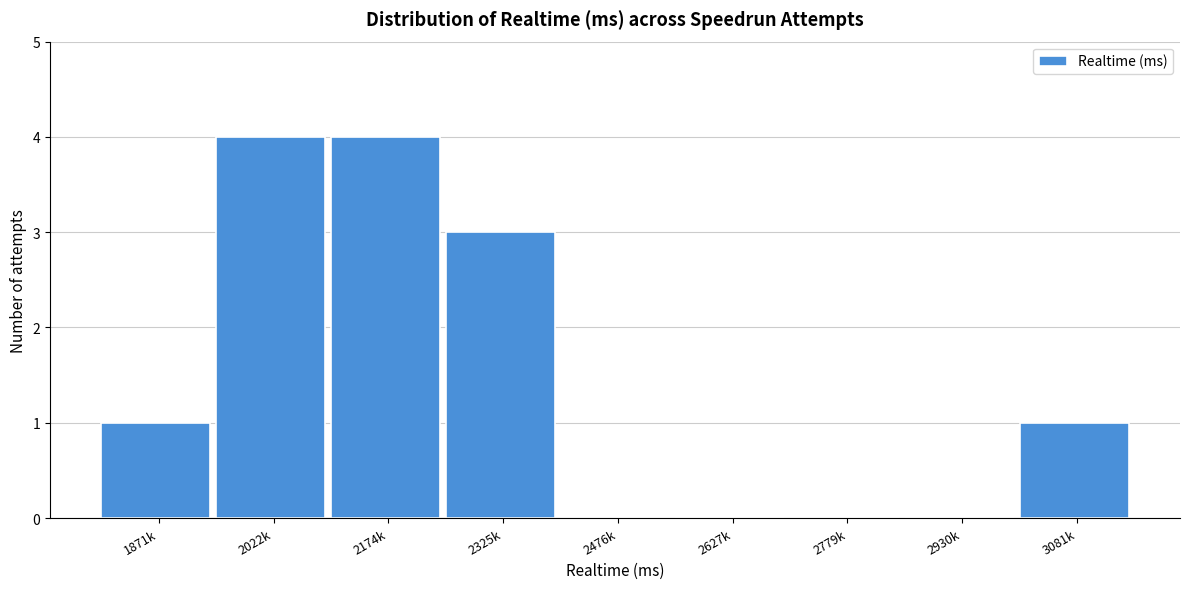

Reading left to right, list all the values displayed in this chart.

1871k=1	2022k=4	2174k=4	2325k=3	2476k=0	2627k=0	2779k=0	2930k=0	3081k=1